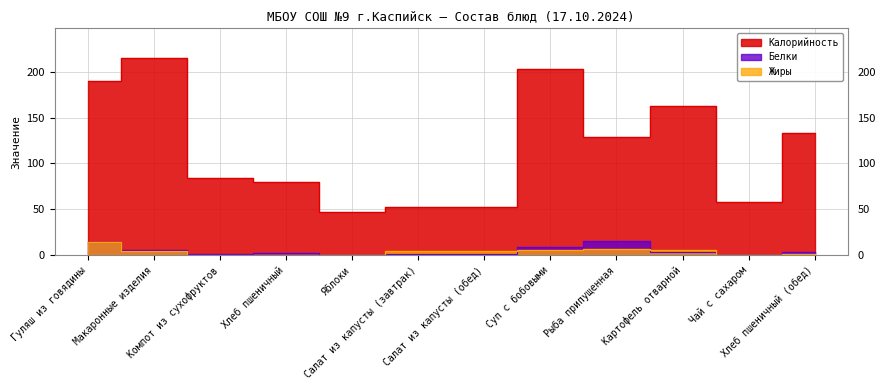

What is the label of the 5th point from the right?

Суп с бобовыми